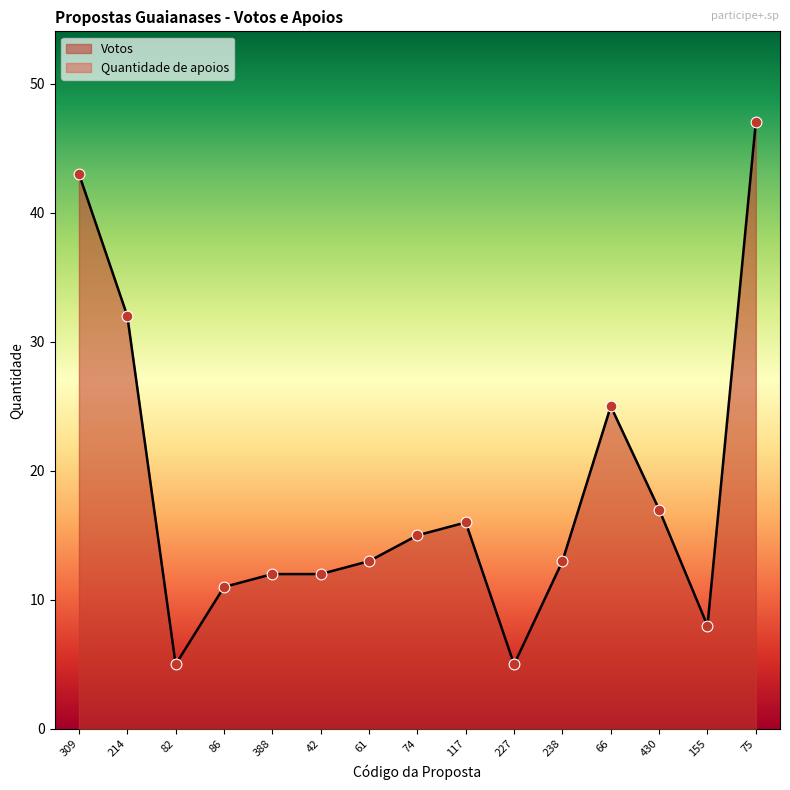

Approximately how many times larger is the value at 42 compared to 117?

0.8